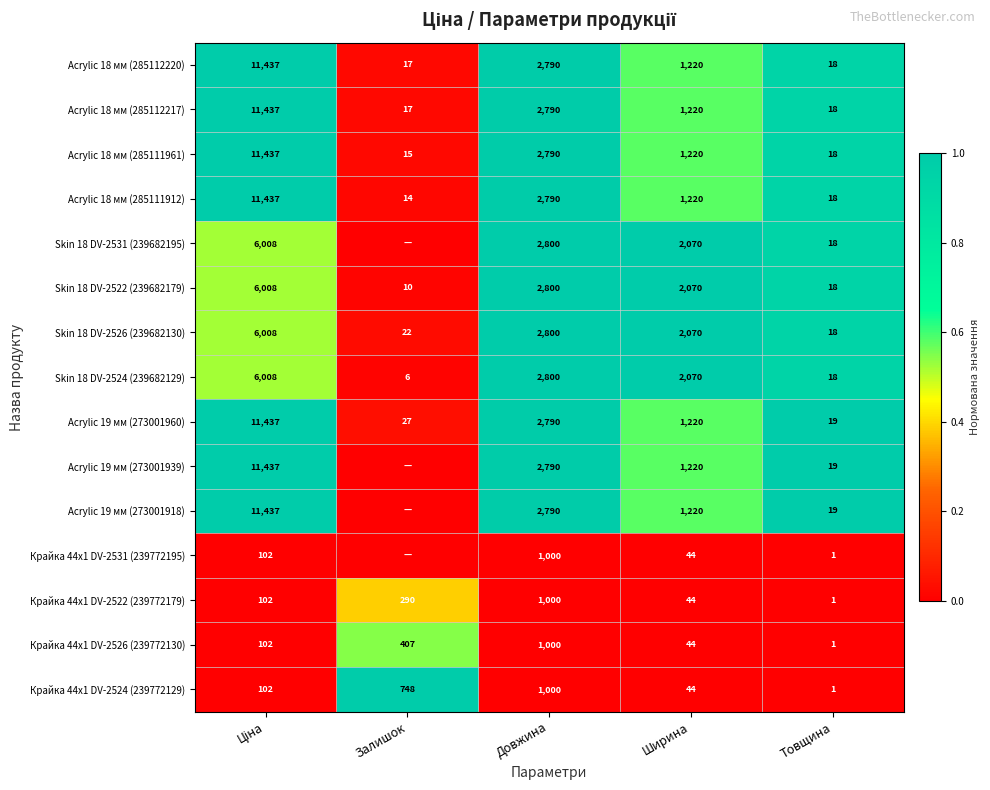

Between Ціна and Товщина, which is larger?

Ціна